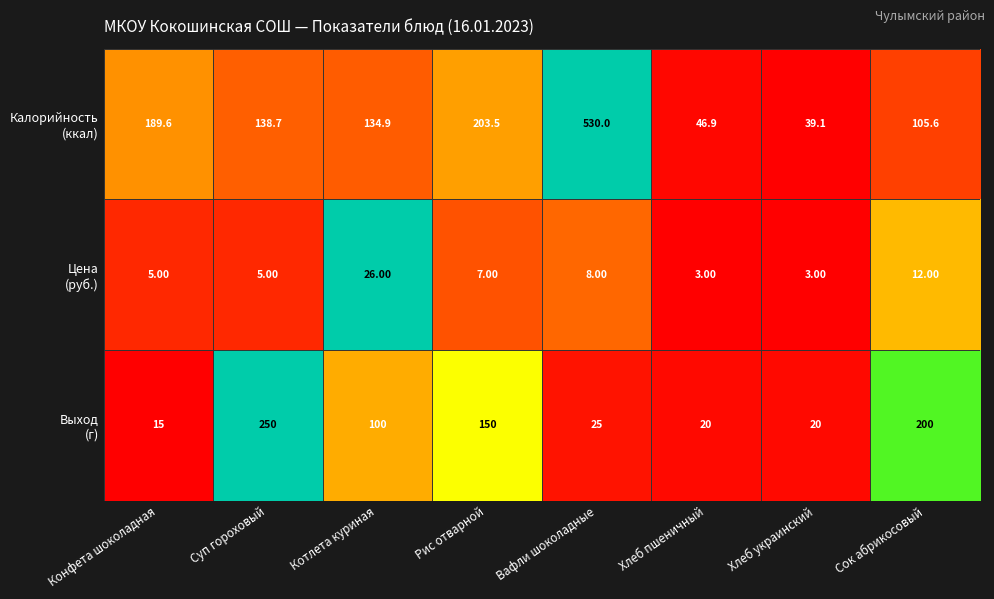

What is the spread (max minus min) of values at Вафли шоколадные?

522.0